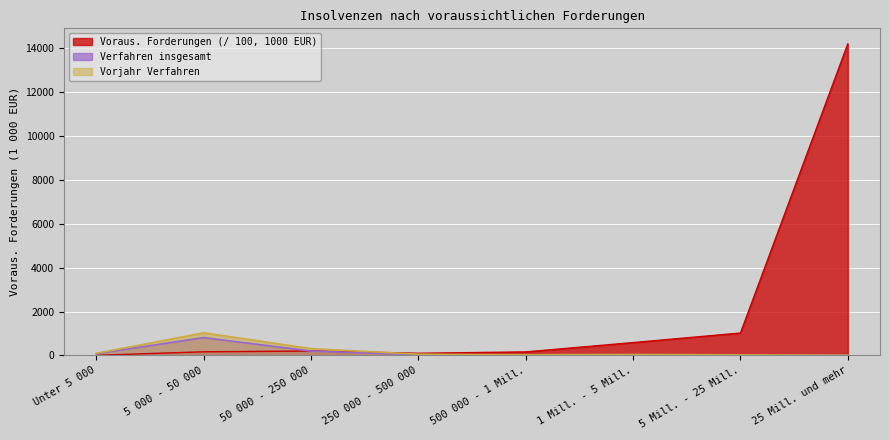

Reading right to left, list all the values displayed in this chart.

Voraus. Forderungen (1000 EUR): 14207.2	1018.9	583.4	157.9	95.5	199.2	162.4	2.6
Verfahren insgesamt: 3.0	12.0	27.0	22.0	30.0	197.0	810.0	77.0
Vorjahr Verfahren: 2.0	24.0	41.0	27.0	54.0	307.0	1028.0	93.0